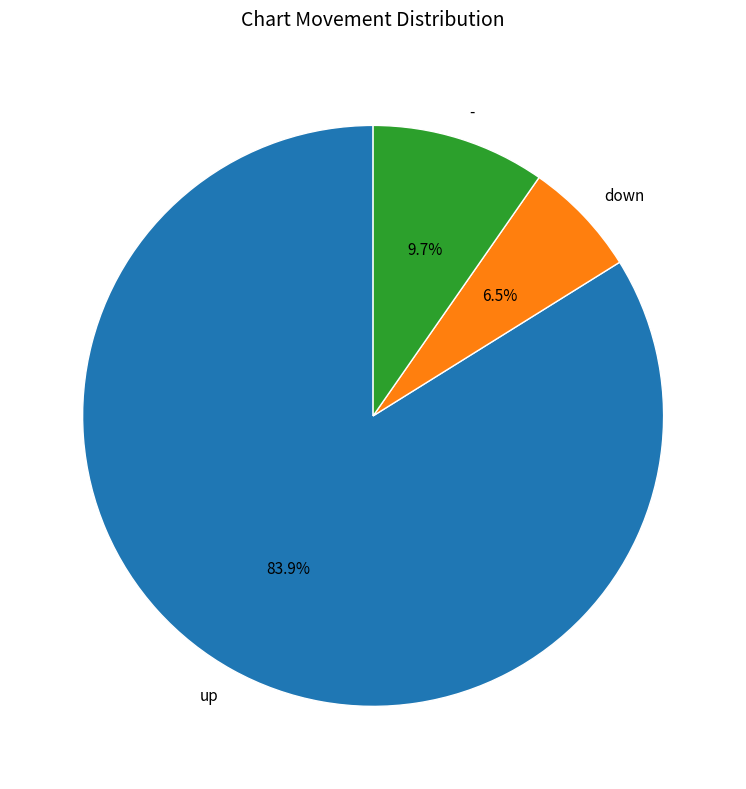

What is the ratio of the value at - to the value at down?

1.5